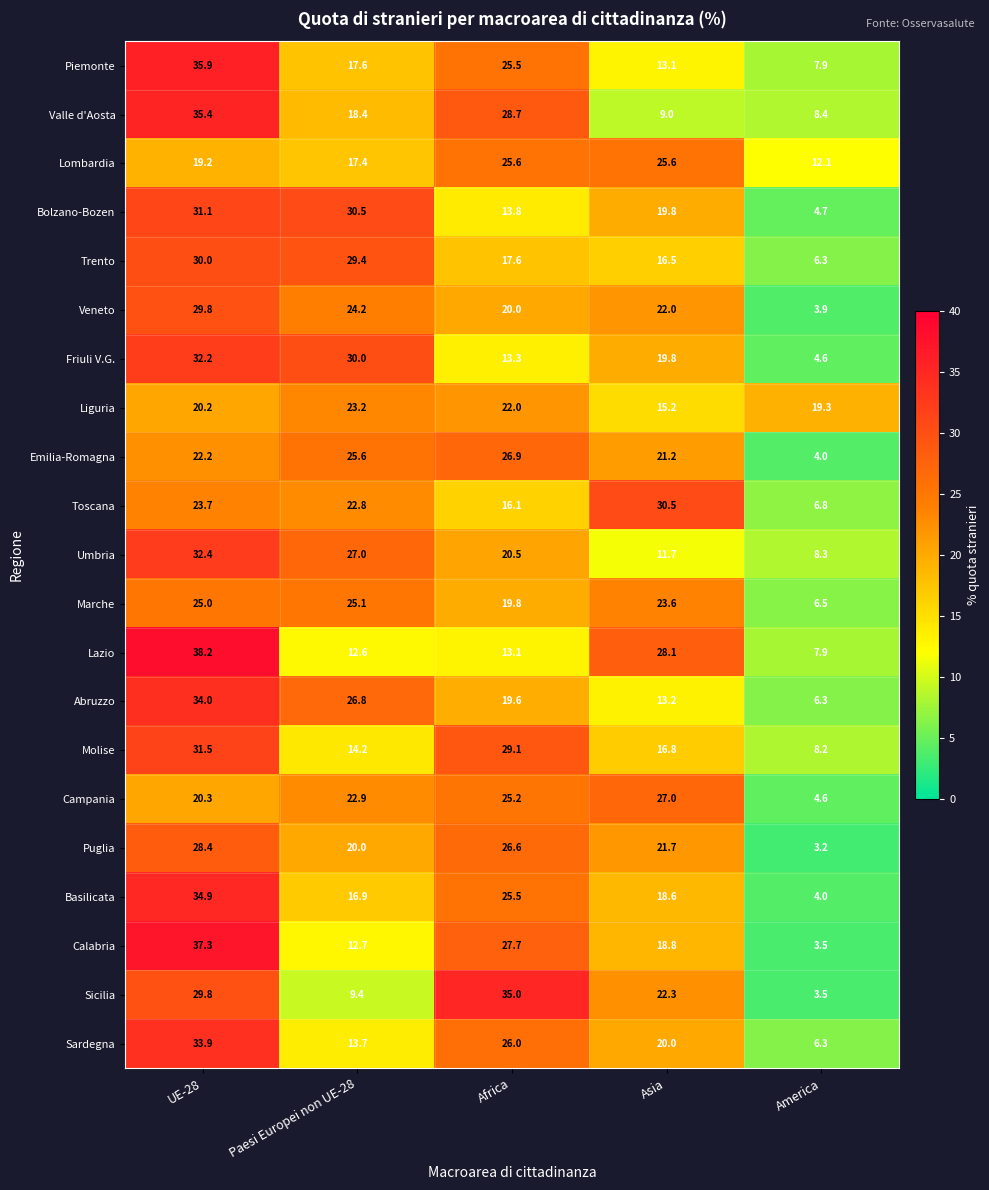

The value of Sardegna at Asia is 20.0. True or false?

True